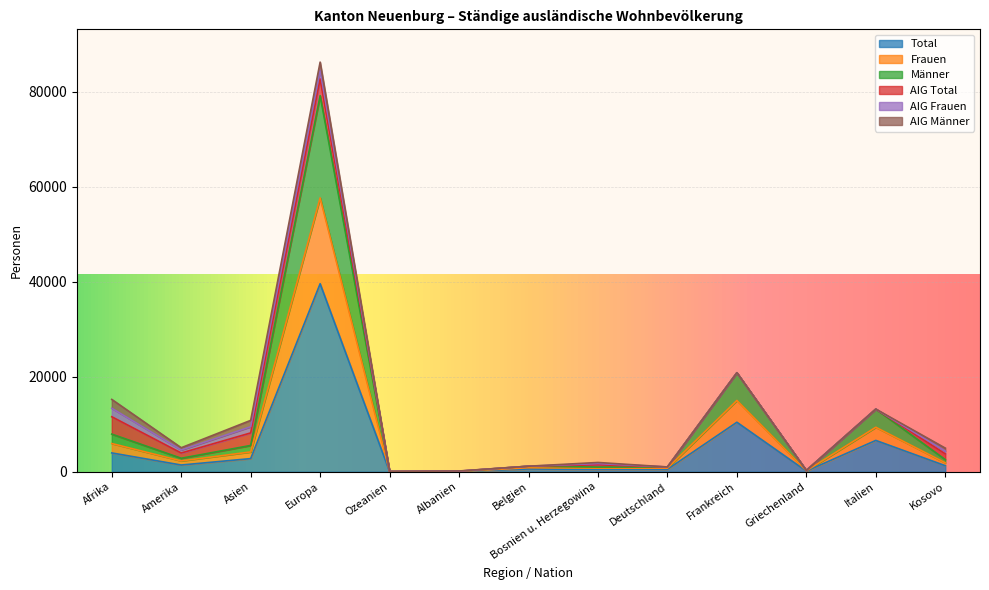

Which category has the highest value in the Total series?

Europa